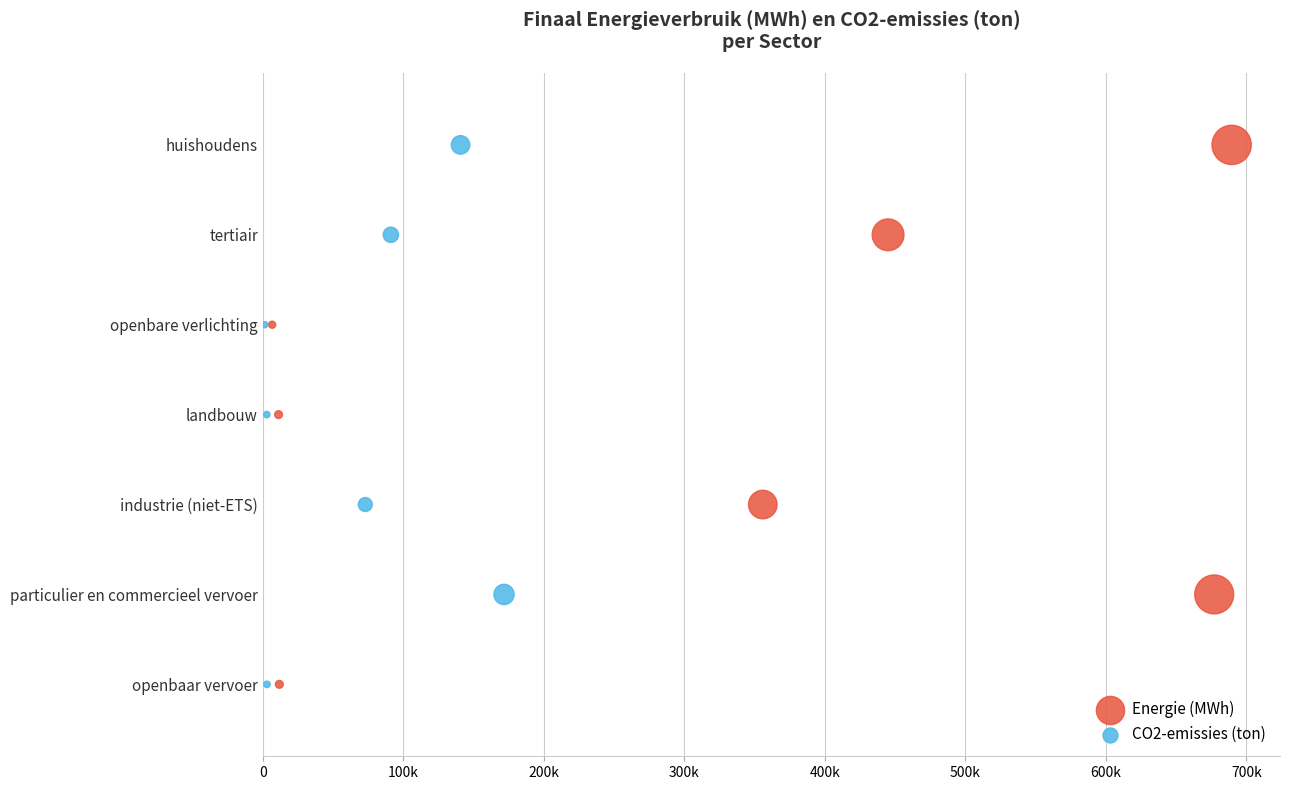

What are all the series names shown in the legend?

Energie (MWh), CO2-emissies (ton)